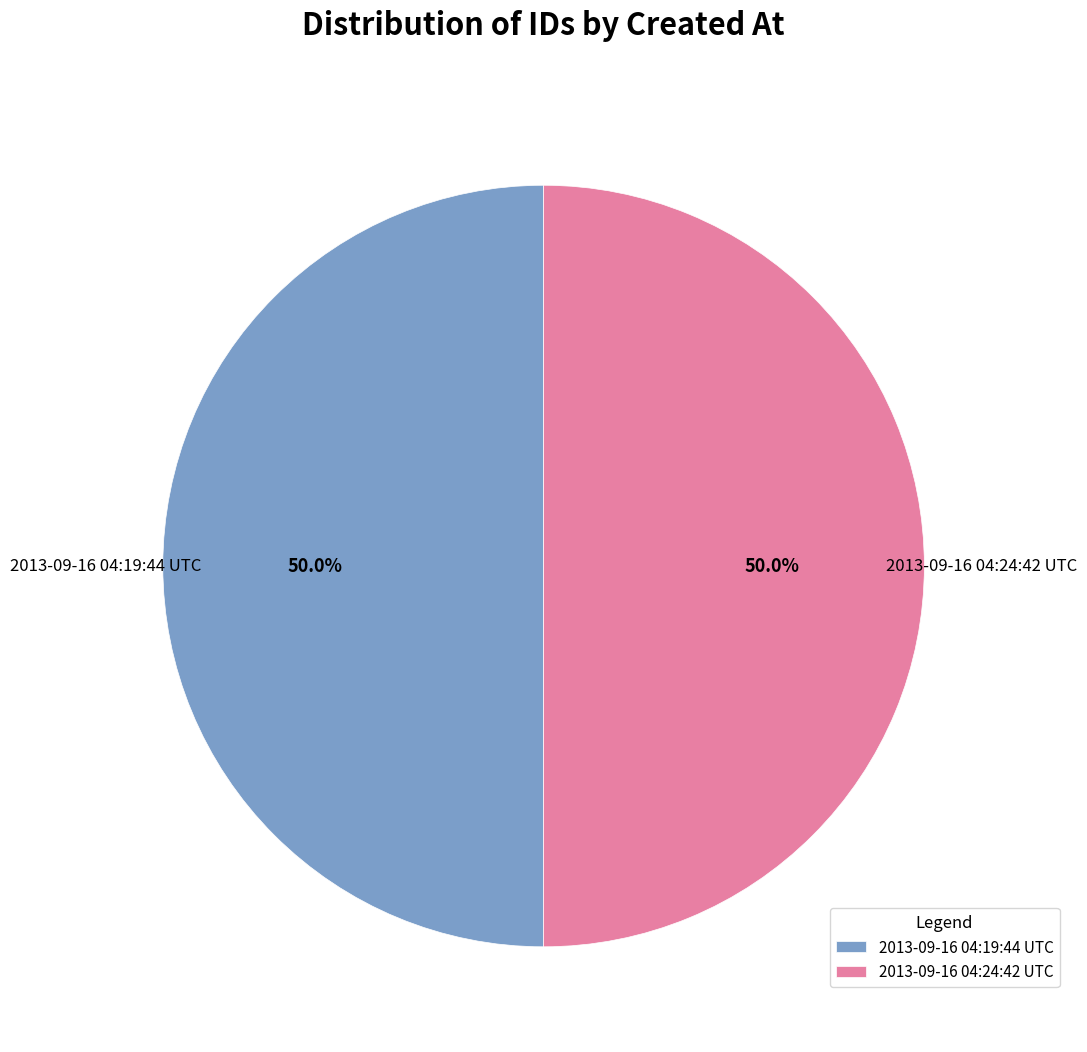

What is the total percentage of 2013-09-16 04:19:44 UTC and 2013-09-16 04:24:42 UTC?

100.0%